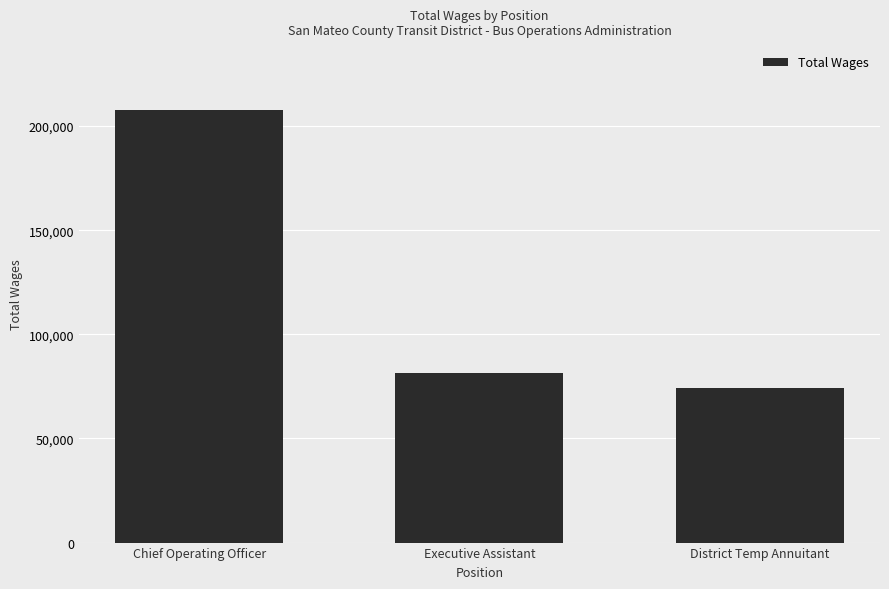

How many values are below 81440?

1